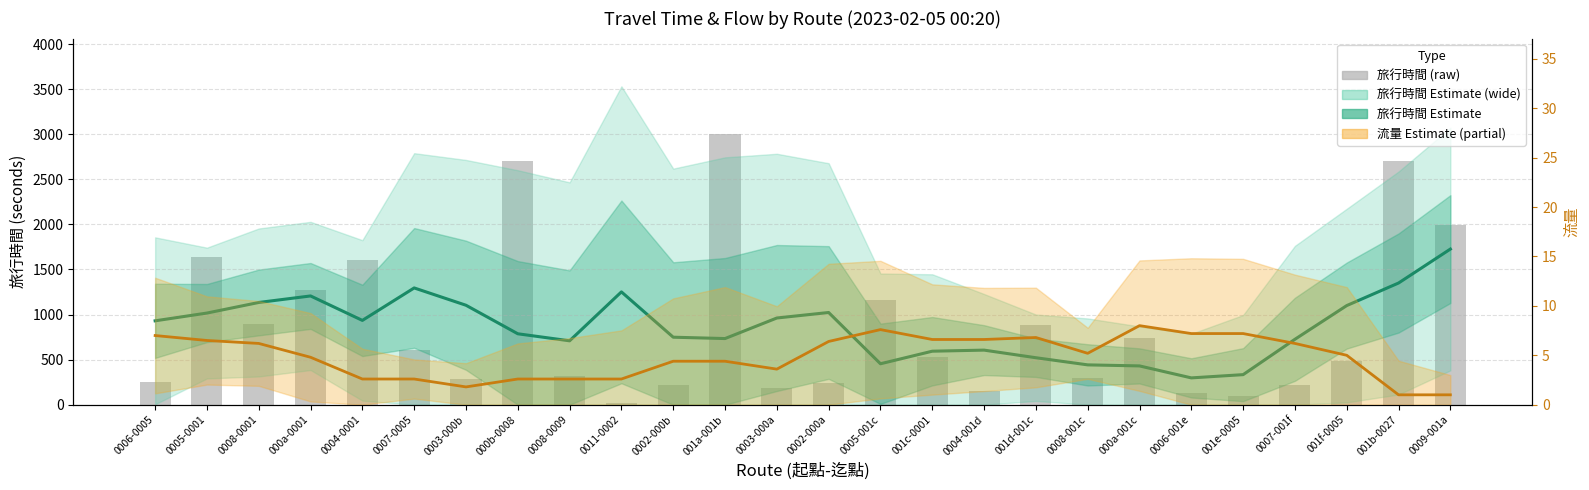

Read the value at 0007-0005, to the nearest 50.

600